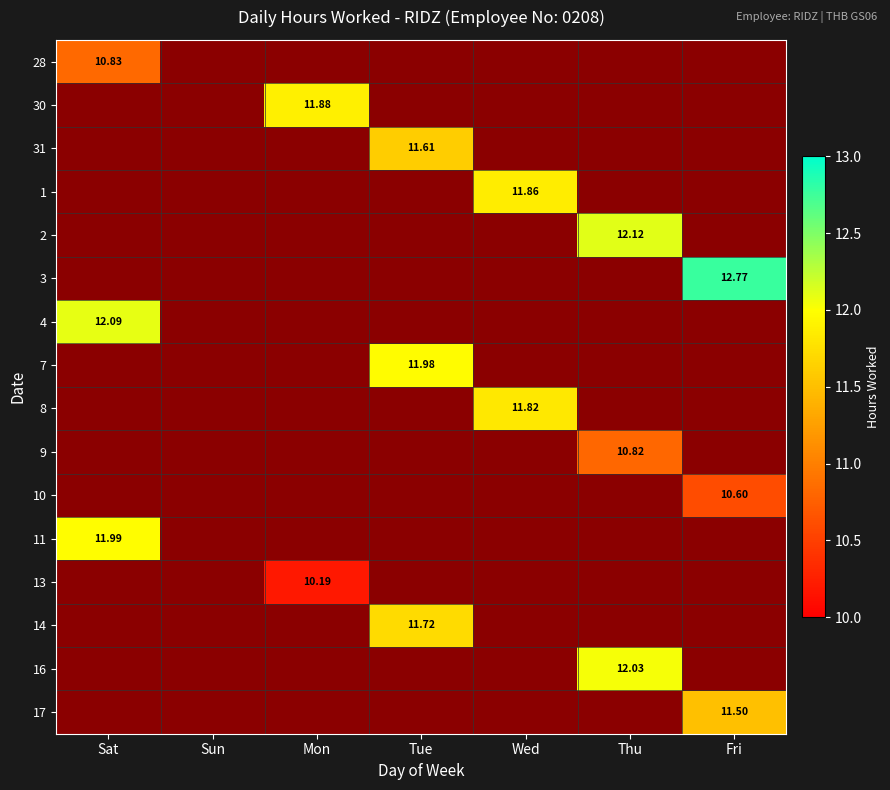

The value of 7 at Tue is 12.0. True or false?

True